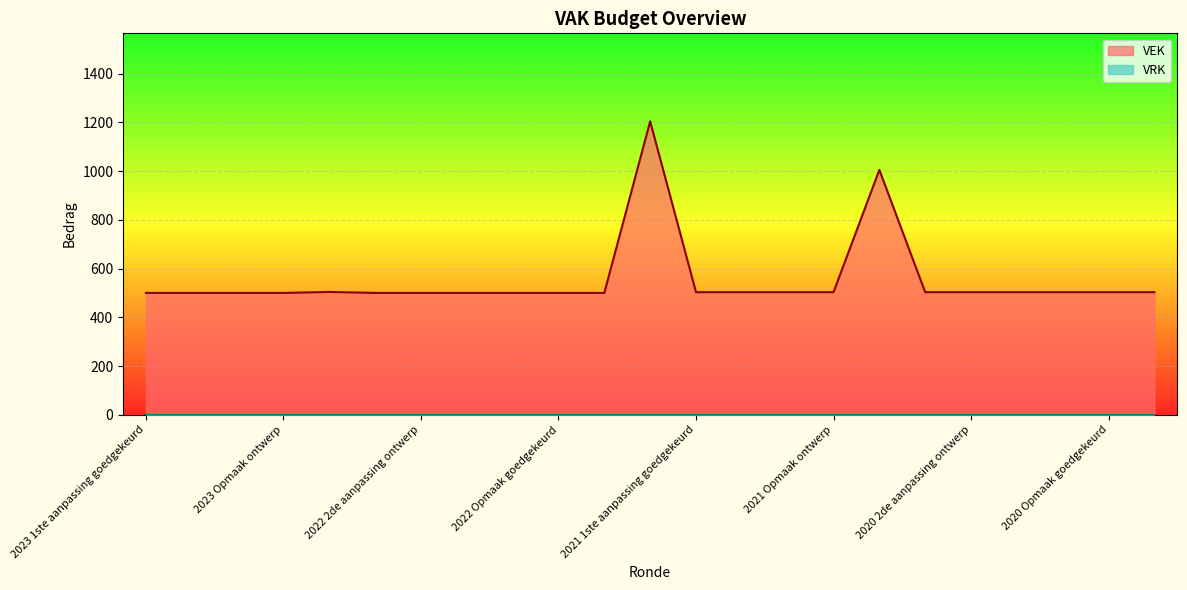

What is the label of the 13th point from the right?

2022 Opmaak ontwerp